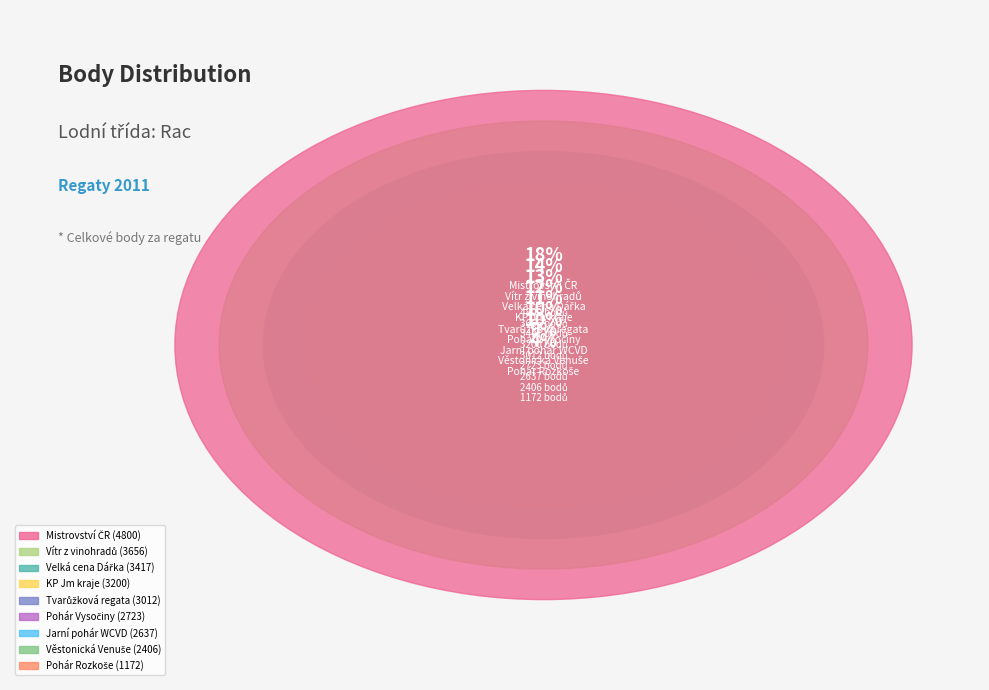

Between Pohár Rozkoše and Pohár Vysočiny, which is larger?

Pohár Vysočiny